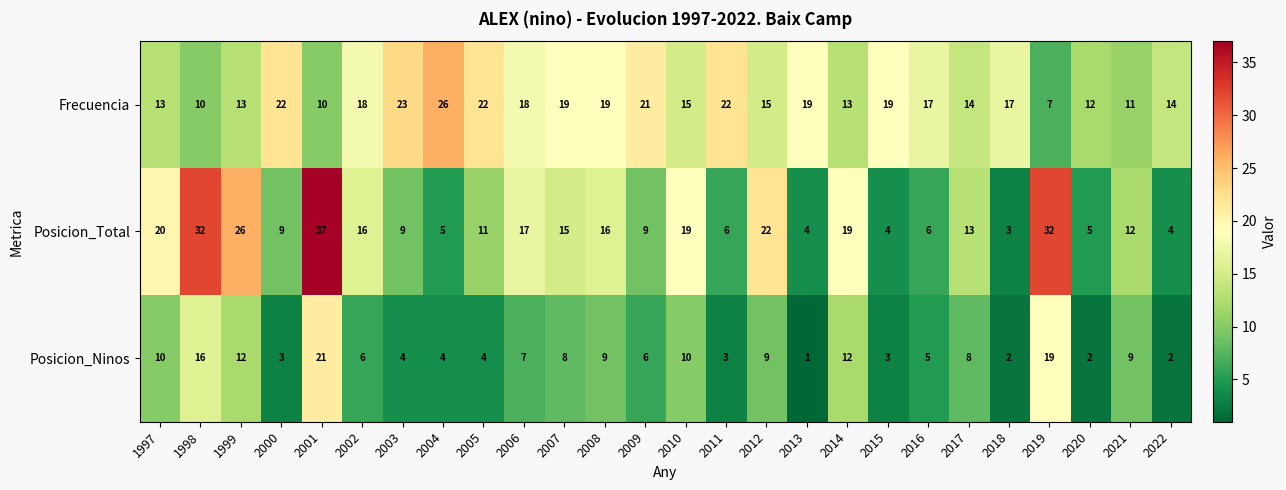

At which label does Posicion_Ninos first exceed 7?

1997